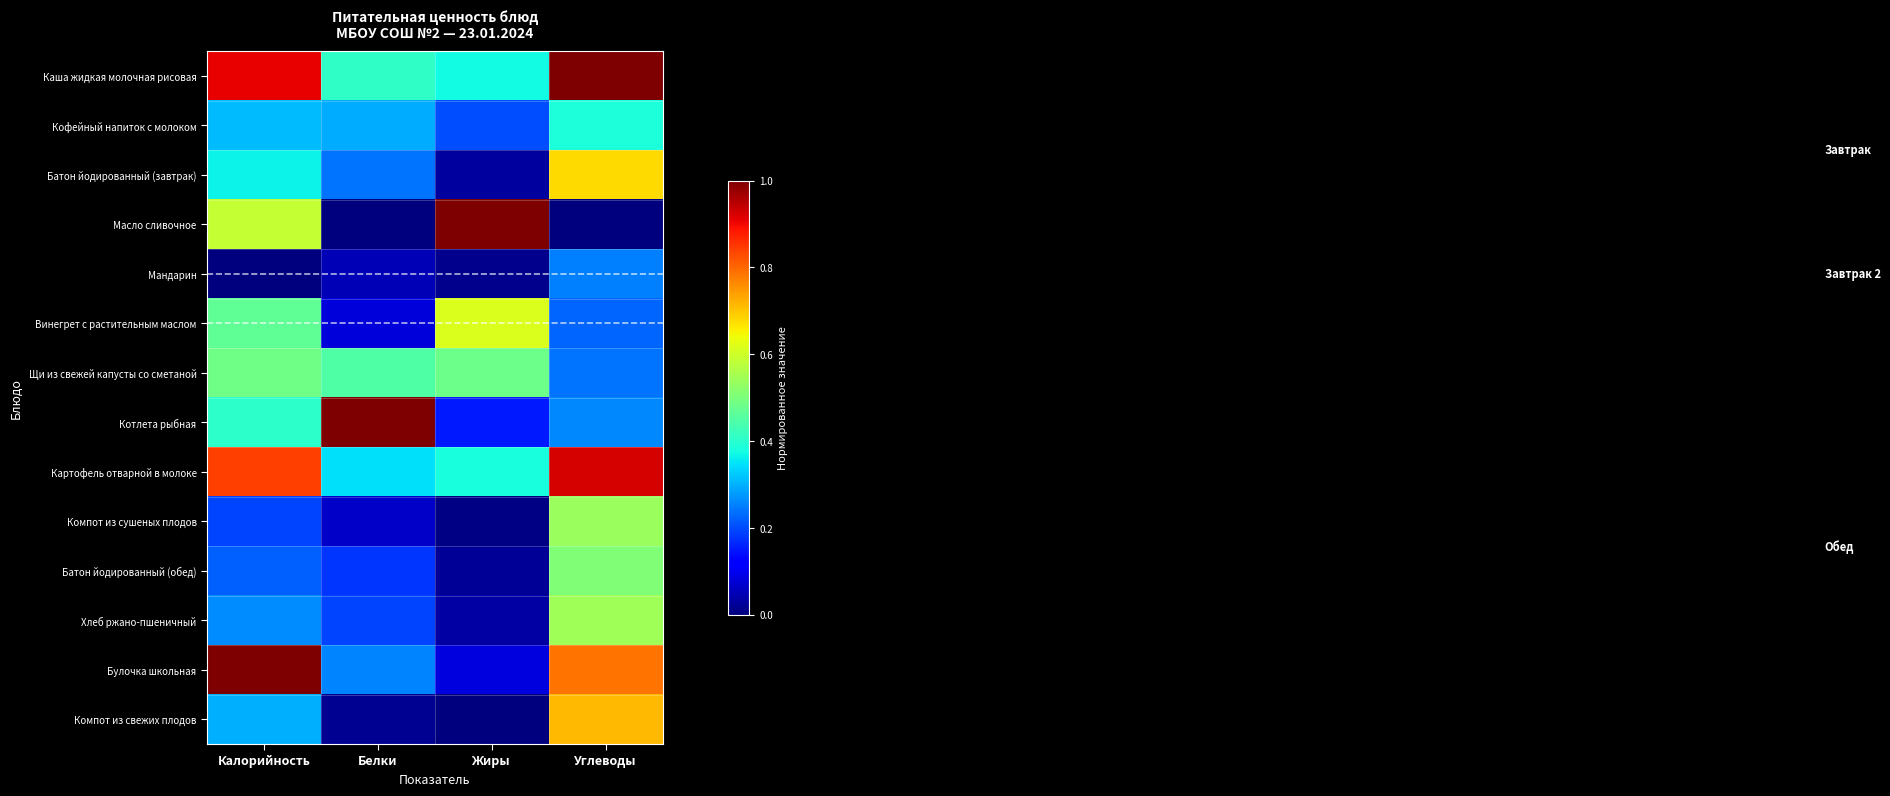

Rank the series at Белки from highest to lowest value.

Котлета рыбная, Щи из свежей капусты со сметаной, Каша жидкая молочная рисовая, Картофель отварной в молоке, Кофейный напиток с молоком, Булочка школьная, Батон йодированный (завтрак), Хлеб ржано-пшеничный, Батон йодированный (обед), Винегрет с растительным маслом, Компот из сушеных плодов, Мандарин, Компот из свежих плодов, Масло сливочное